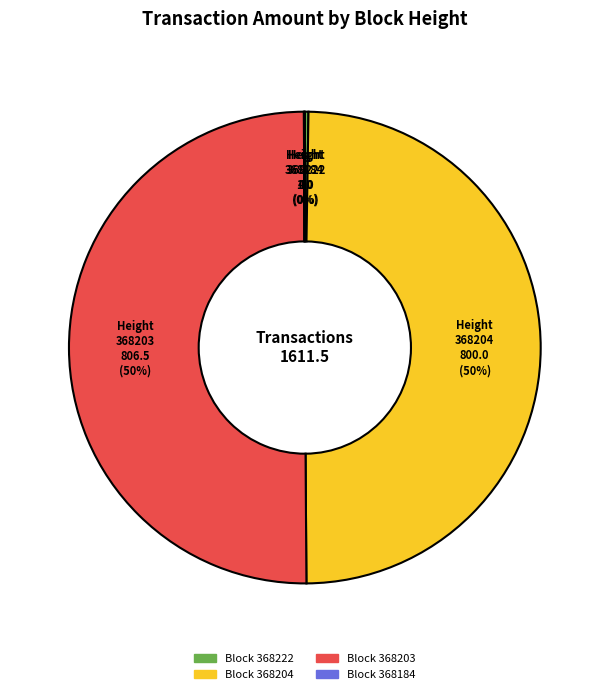

To the nearest percent, what is the average slice percentage?

25%